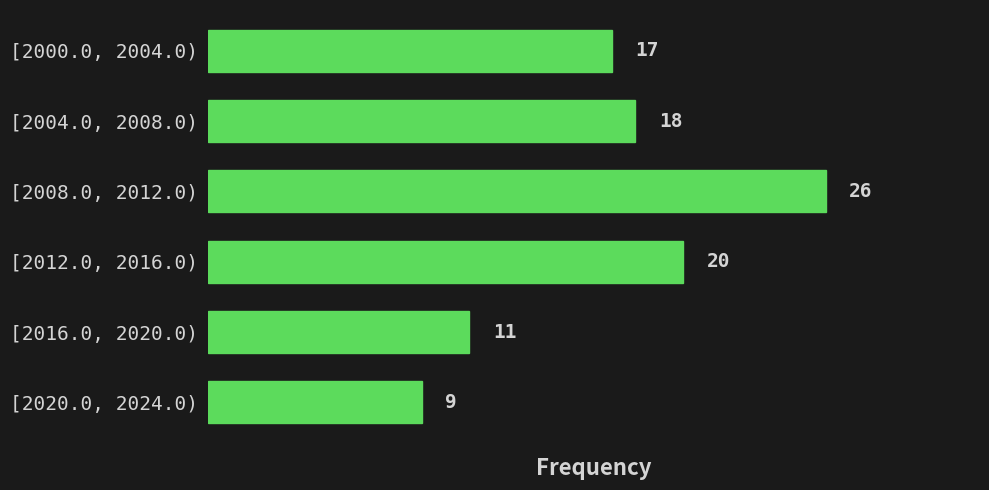

Reading bottom to top, list all the values displayed in this chart.

[2020.0, 2024.0)=9	[2016.0, 2020.0)=11	[2012.0, 2016.0)=20	[2008.0, 2012.0)=26	[2004.0, 2008.0)=18	[2000.0, 2004.0)=17